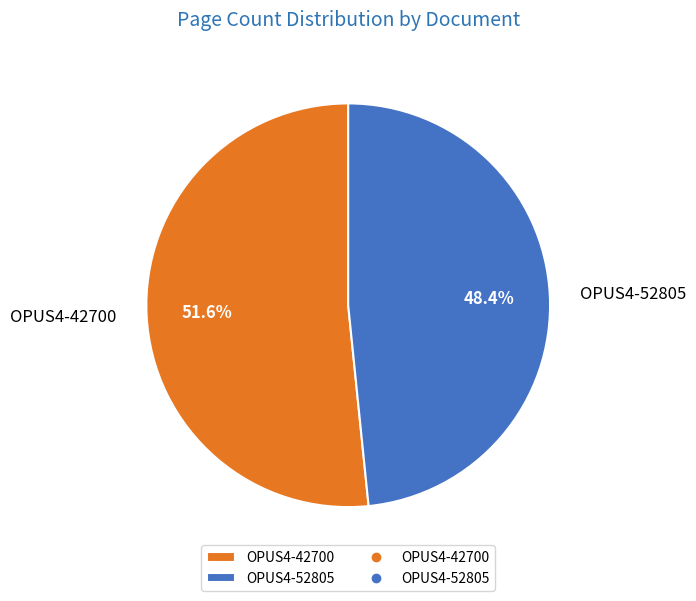

Is it true that OPUS4-42700 is 41% of the pie?

False